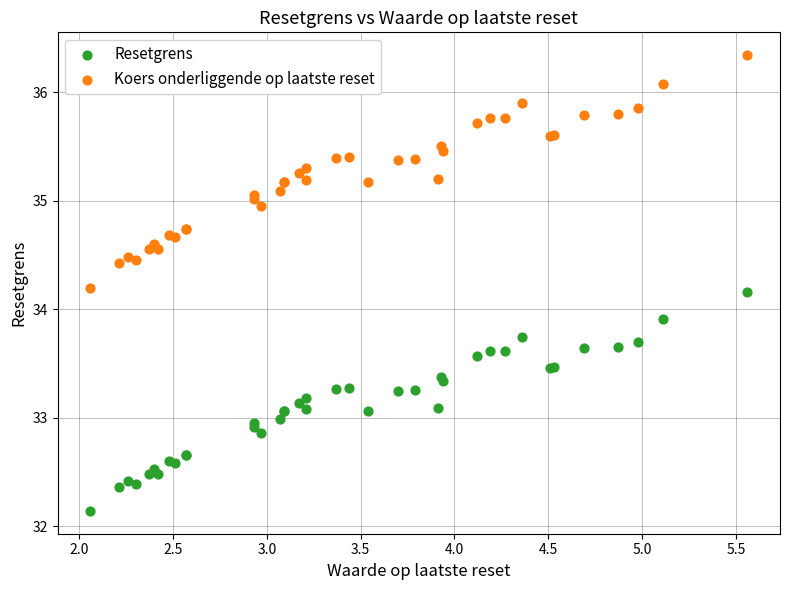

Across all series, what Y value is closest to 34?

33.9